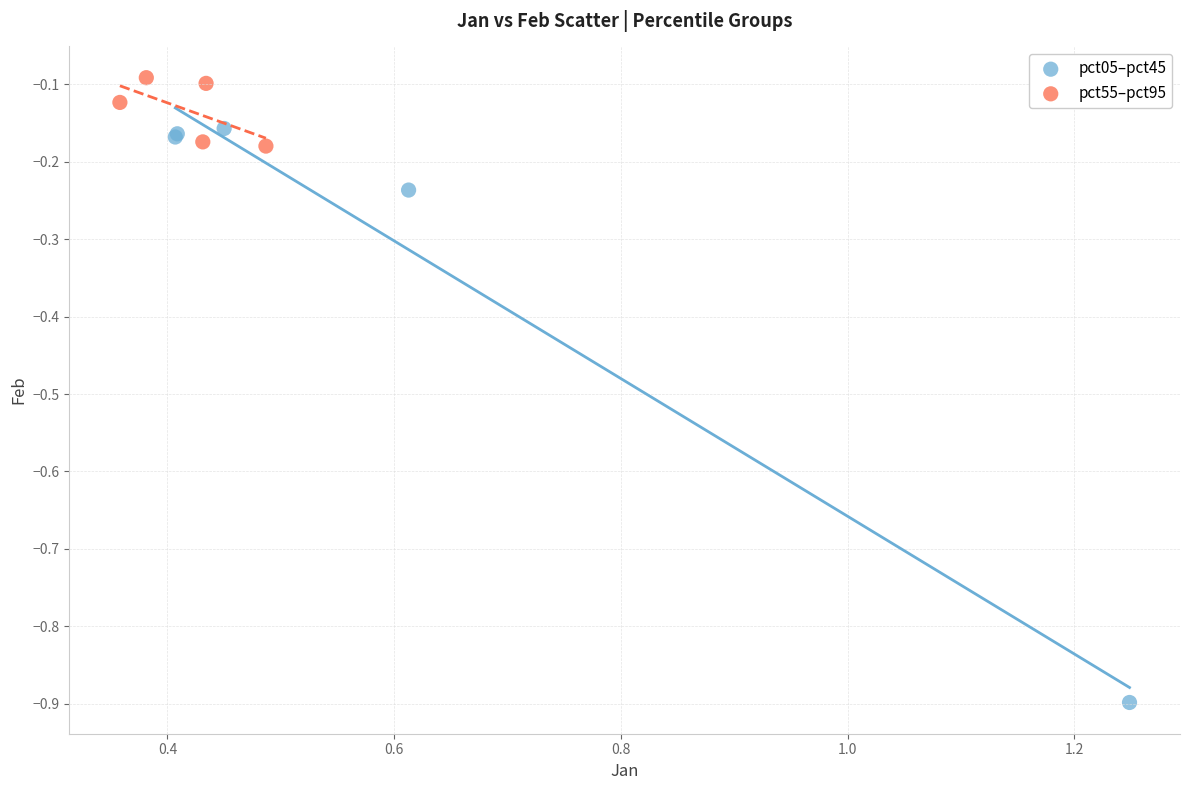

Which series has the largest Y range (max minus min)?

pct05–pct45